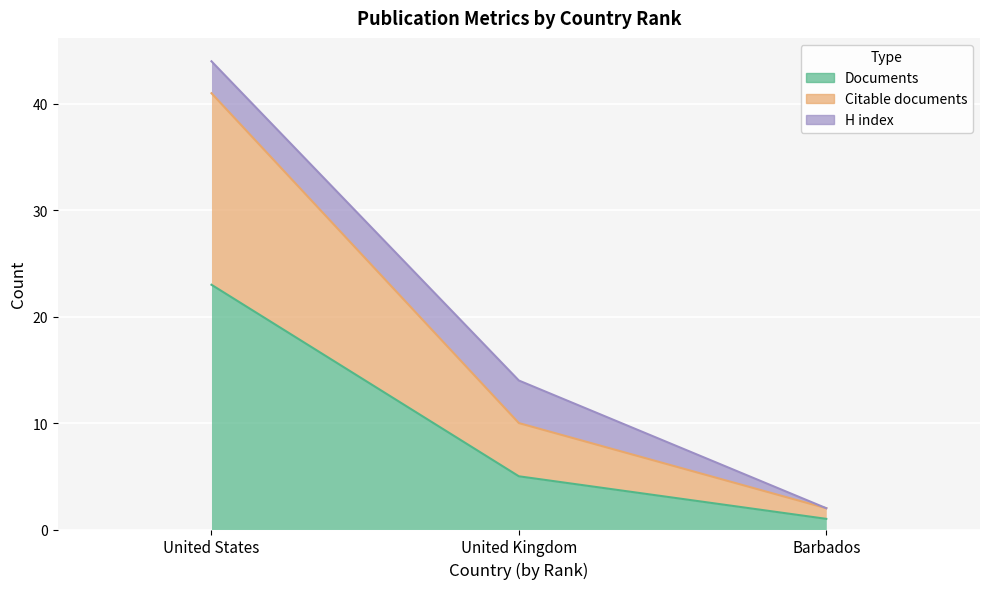

What is the total value across all series at United States?

44